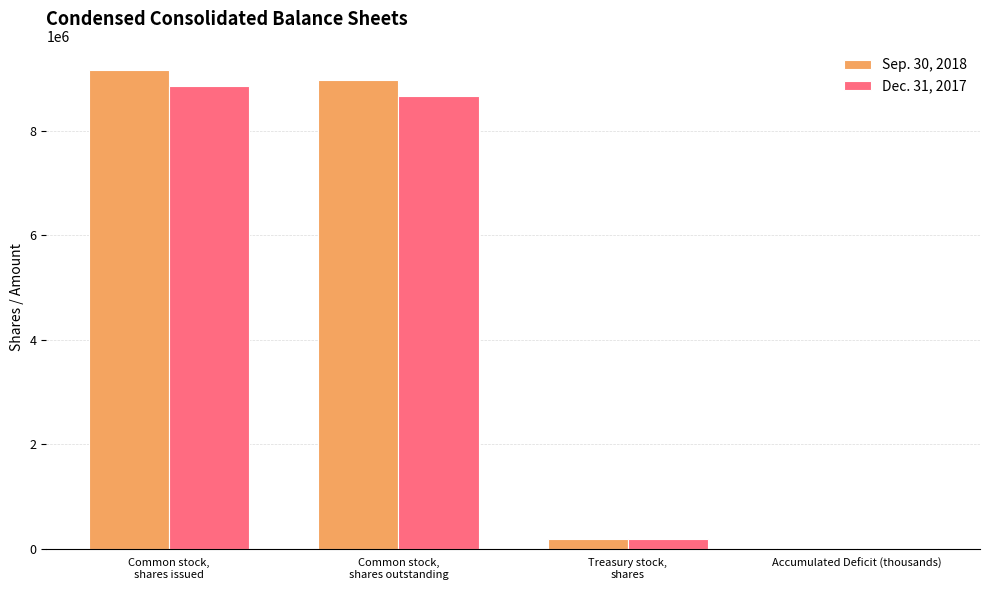

What is the greatest value displayed?

9163412